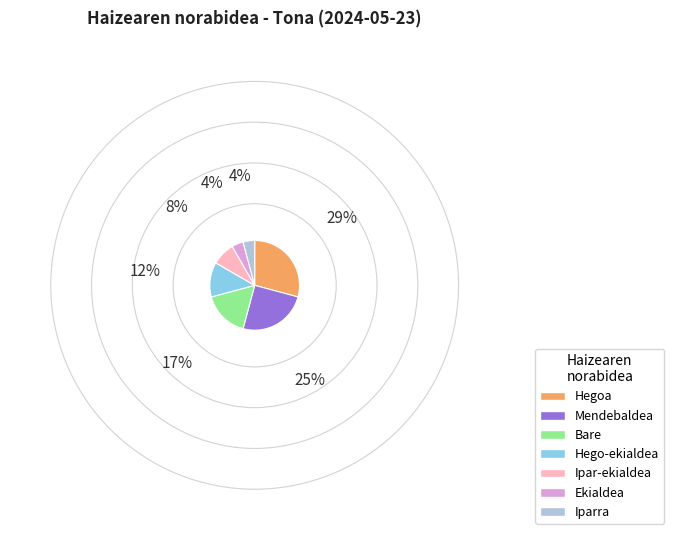

Is Bare the majority of the pie?

No